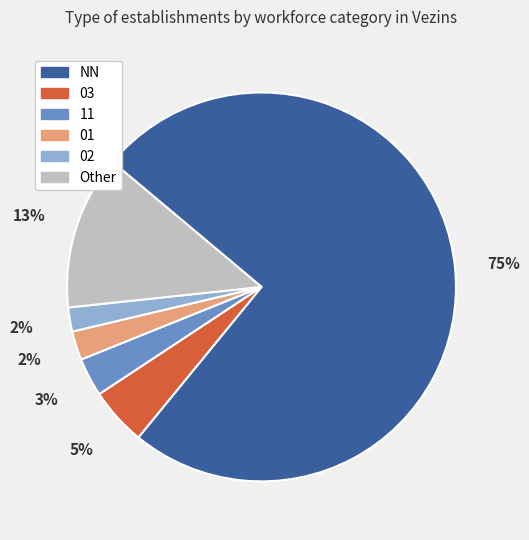

Between 01 and Other, which is larger?

Other